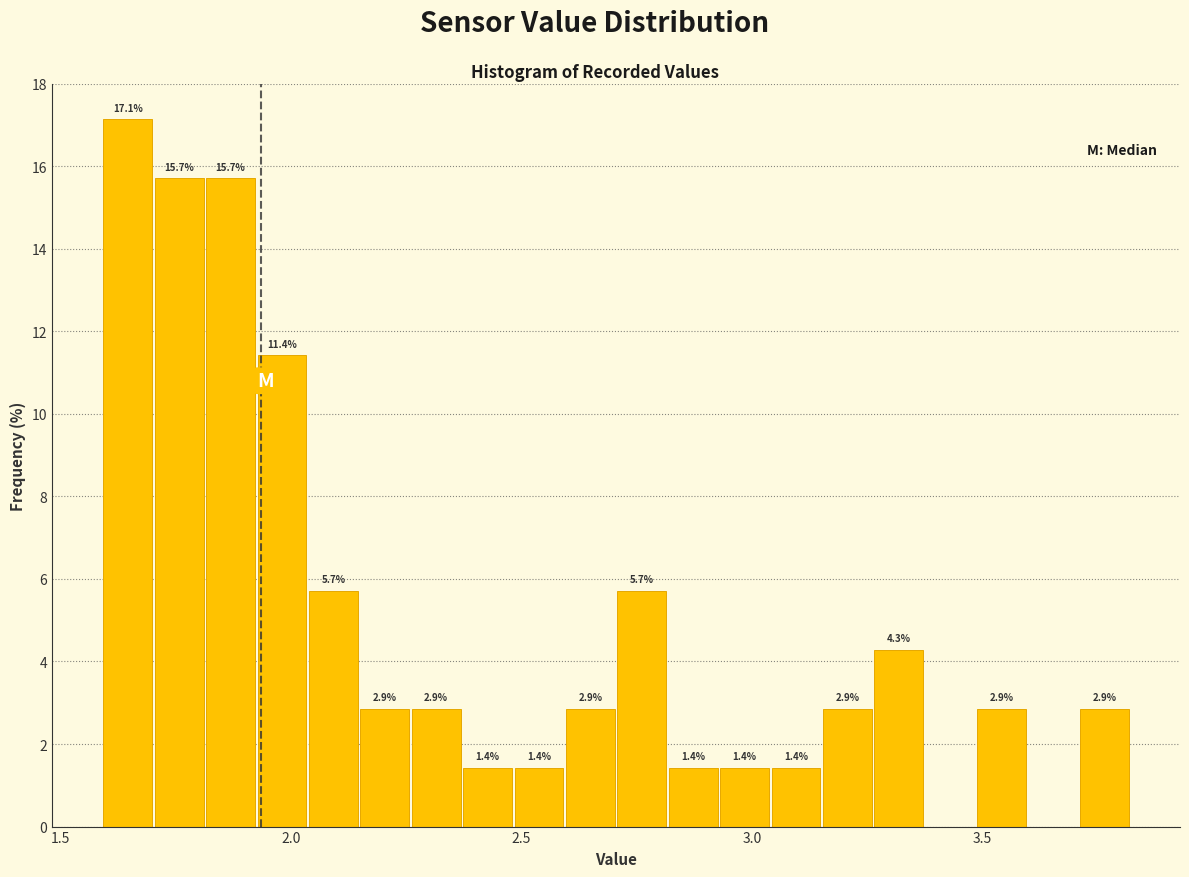

Read against the x-axis, roughly where is the centre of the tallest bar?

1.65